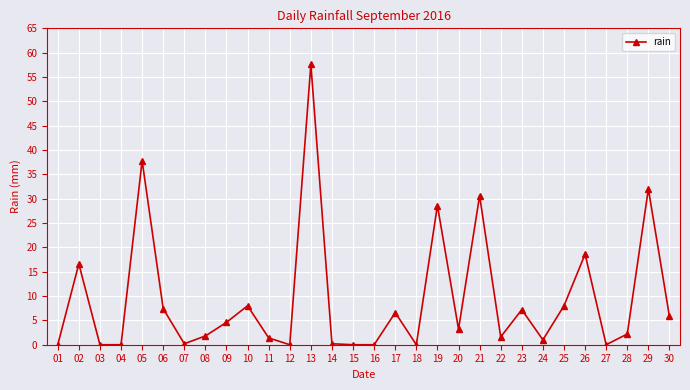

What is the difference between the maximum and minimum values?

57.6